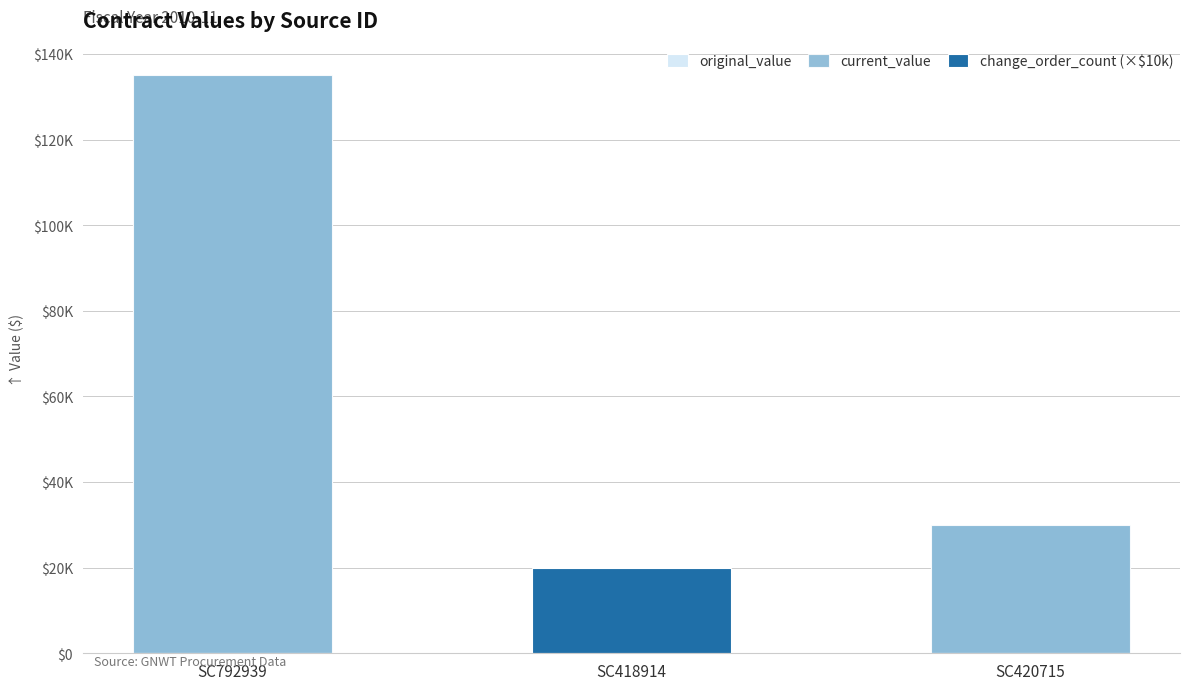

True or false: current_value has a value of 8700 at SC418914.

True